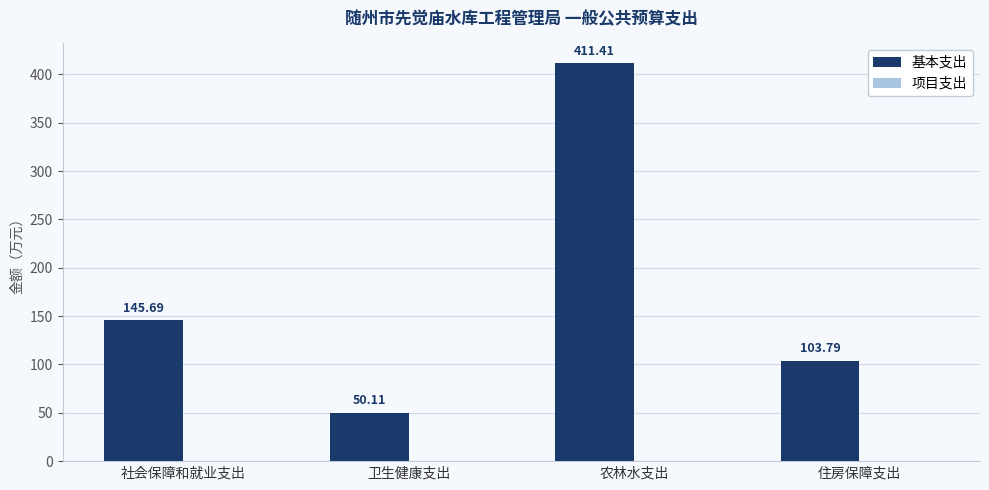

Between 住房保障支出 and 卫生健康支出, which is larger?

住房保障支出